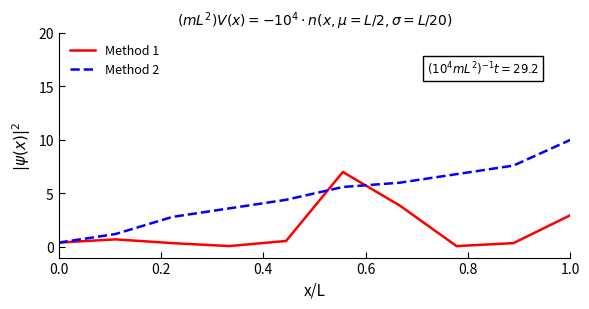

Which series has the largest total across all categories?

Method 2